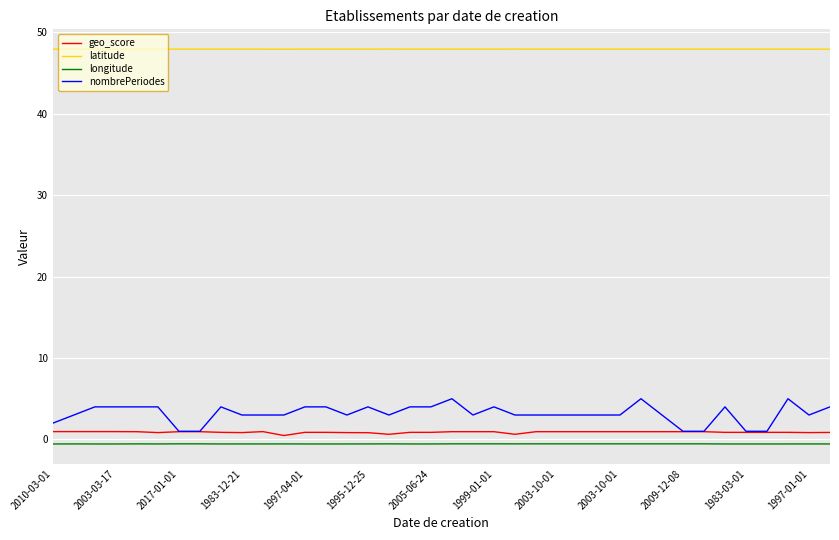

What is the maximum value shown in the chart?

48.0